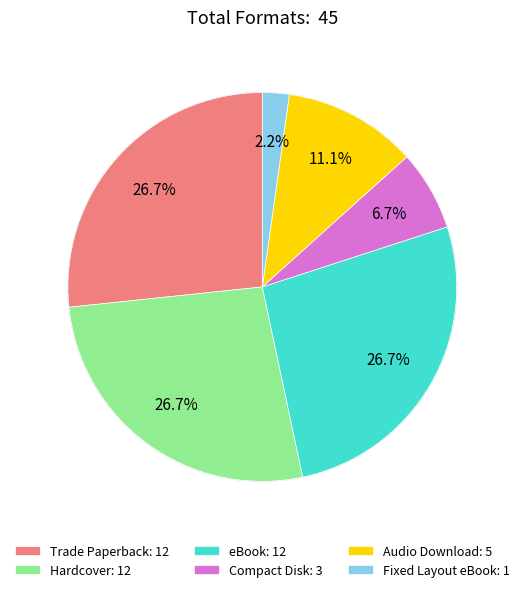

What is the ratio of the value at Trade Paperback to the value at Audio Download?

2.4